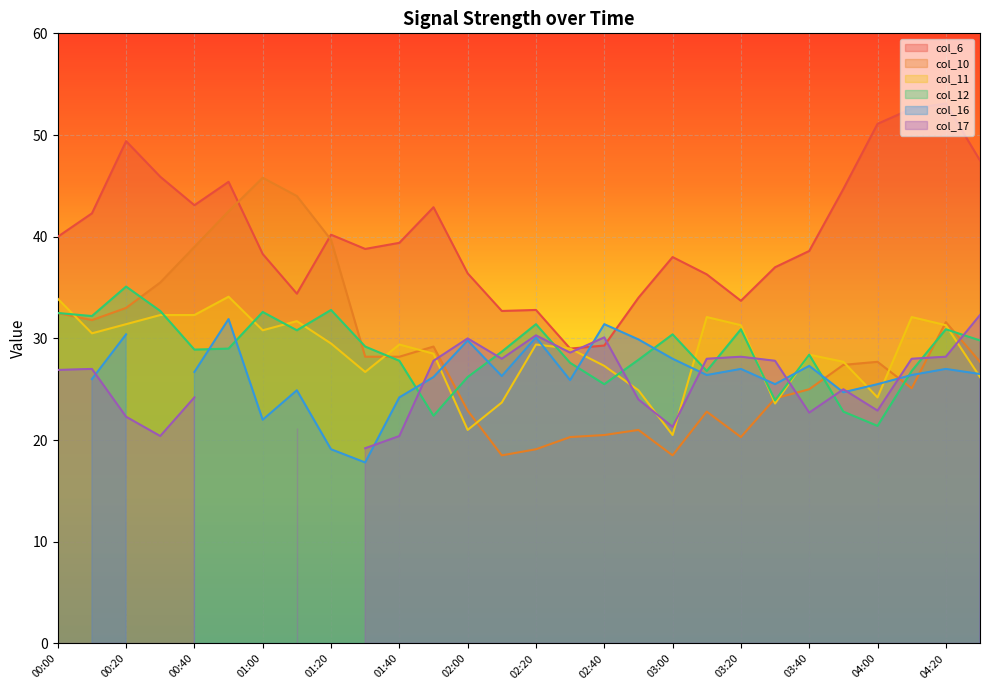

True or false: col_6 has a value of 52.6 at 04:10.

True